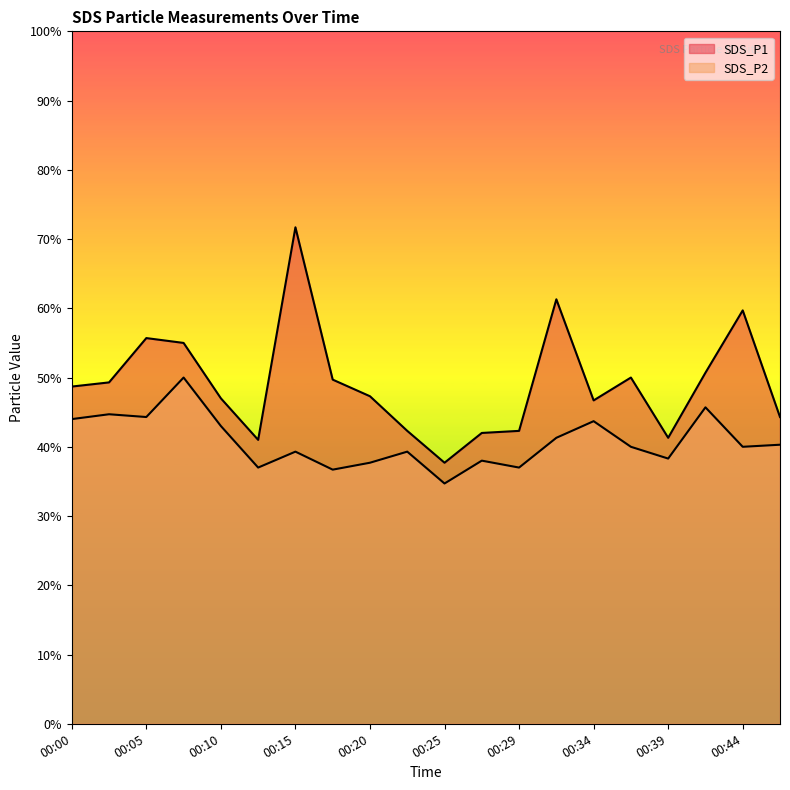

Does the chart display data point markers on the line(s)?

No